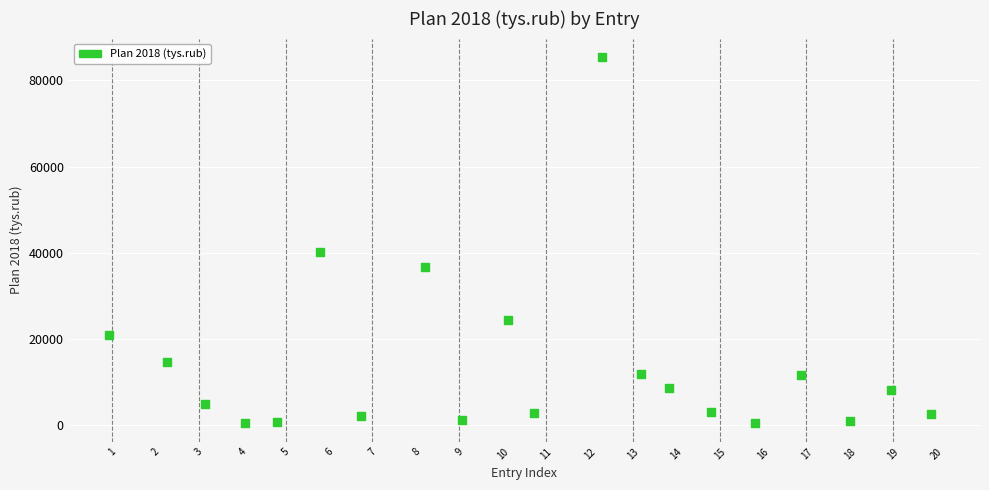

What Y value in the scatter plot is closest to 42927?

40115.4